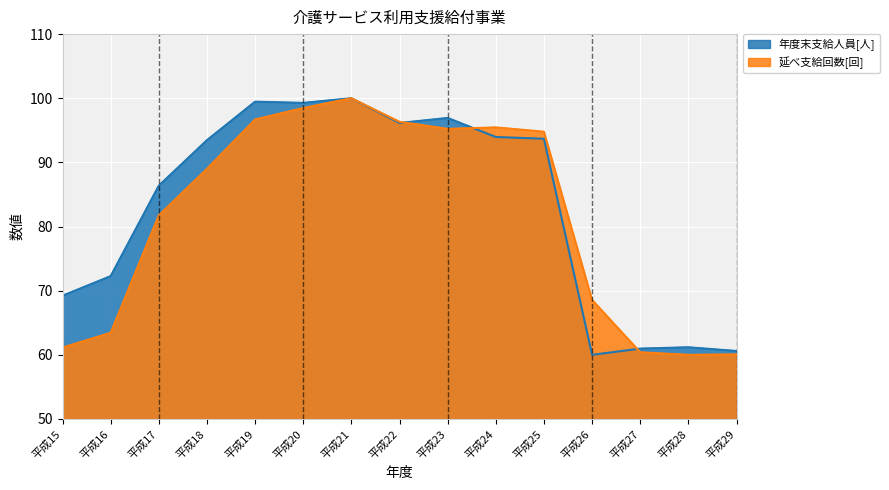

Is it true that 年度末支給人員[人] equals 99.5 at 平成19?

True